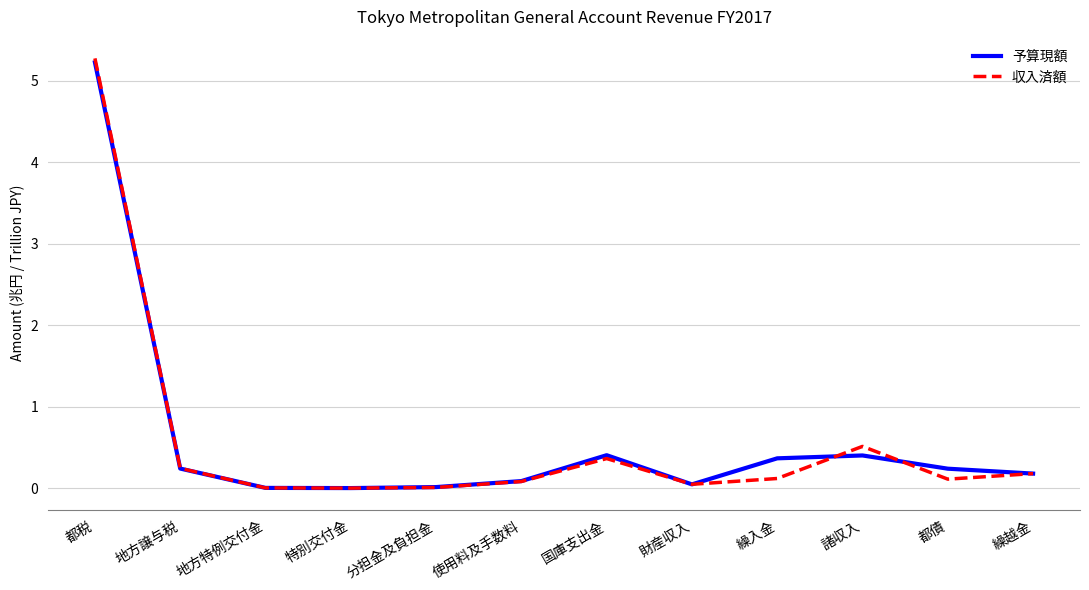

Does the chart display data point markers on the line(s)?

No